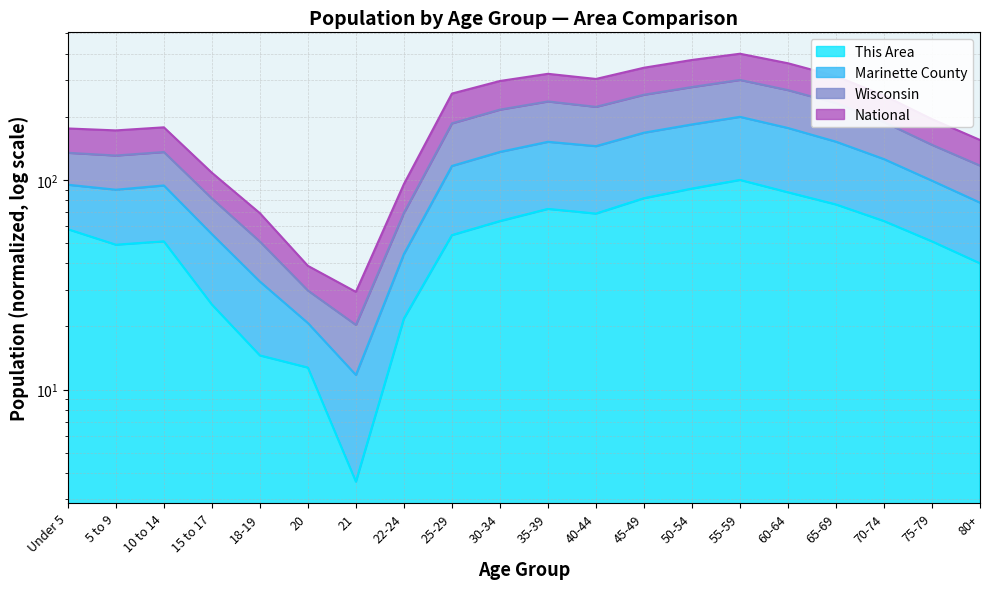

True or false: National has more than 1 interior local peaks.

True